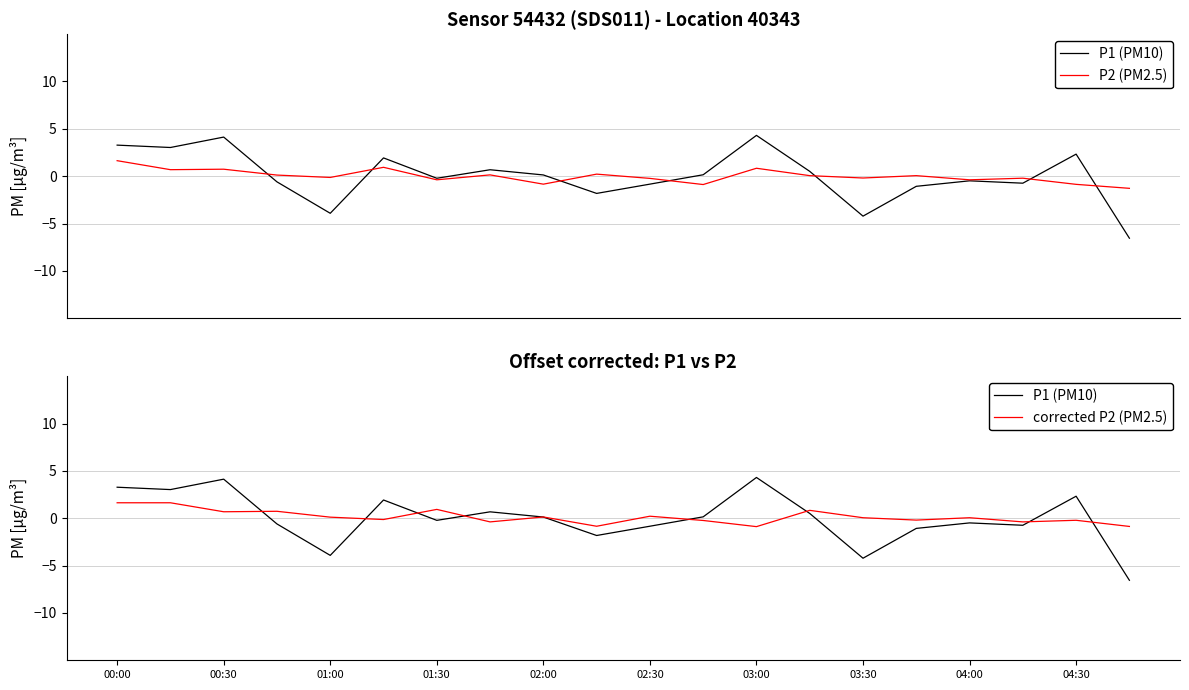

In corrected P2 (PM2.5), how many points are higher than both neighbors (excluding endpoints)?

7